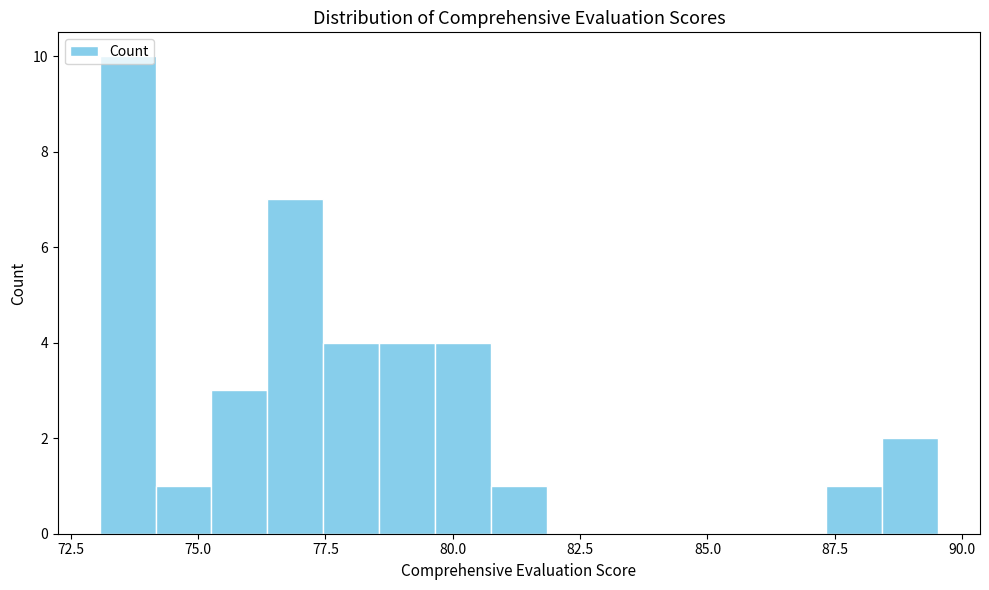

Read against the x-axis, roughly where is the centre of the tallest bar?

73.5